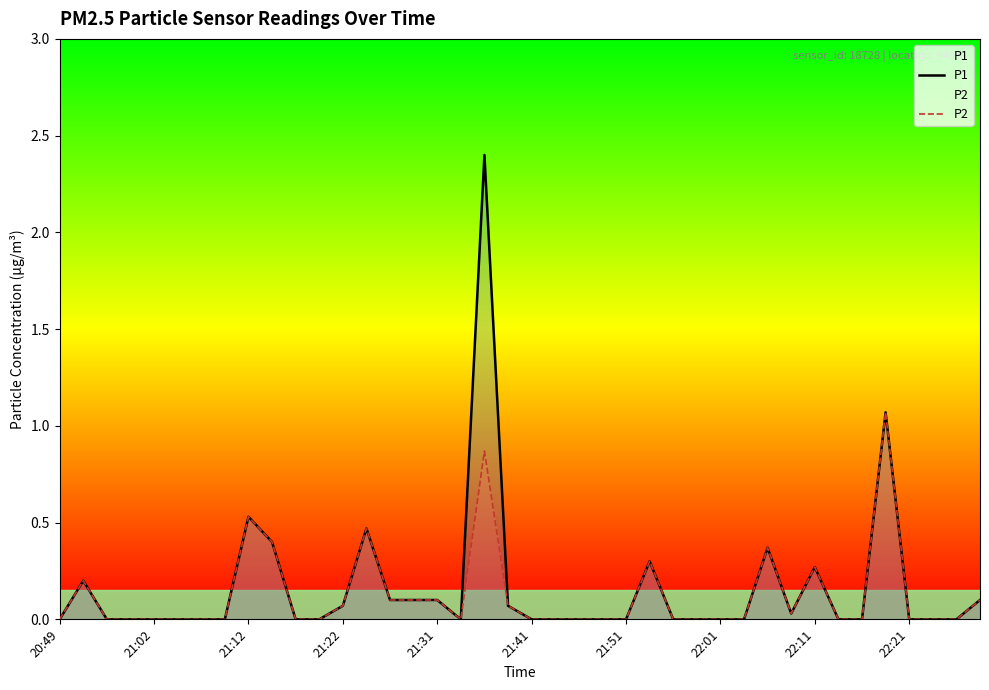

True or false: P1 and P2 cross at least once.

False